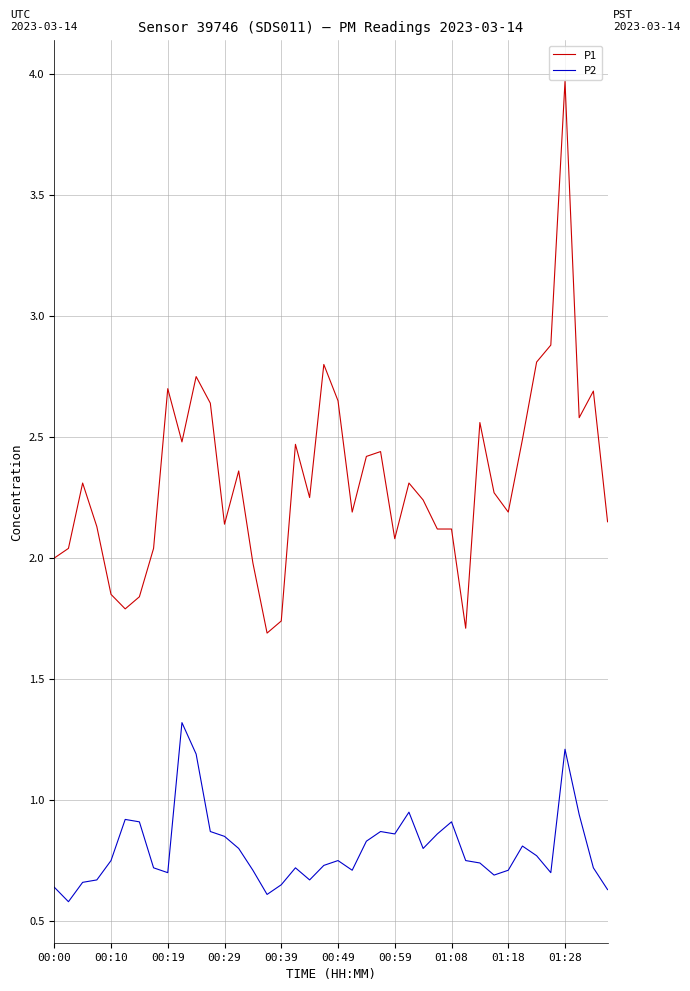

What are all the series names shown in the legend?

P1, P2